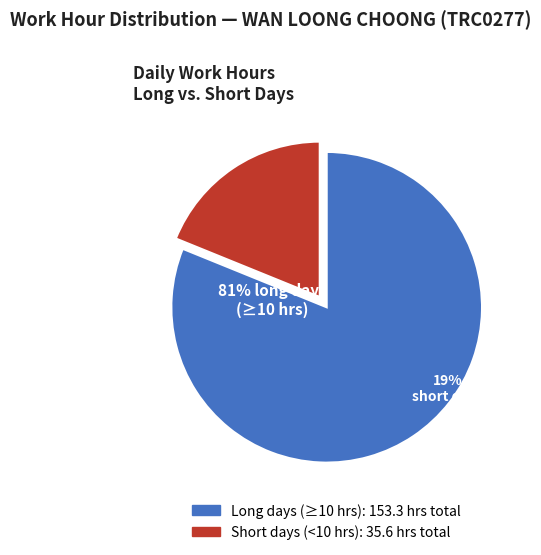

The Wed 5/8 slice represents 1% of the pie. True or false?

False